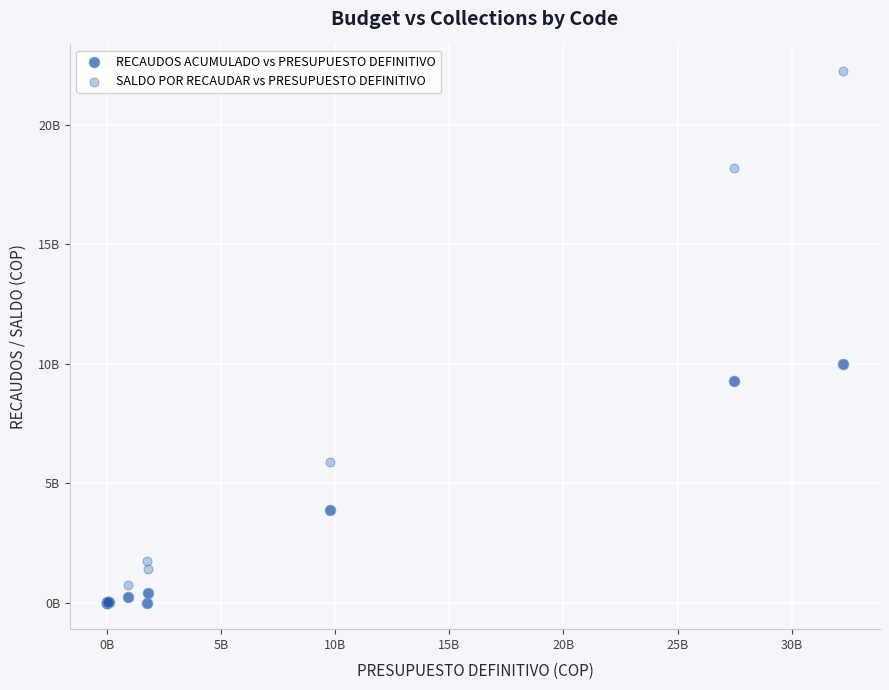

Which series has the largest Y range (max minus min)?

SALDO POR RECAUDAR vs PRESUPUESTO DEFINITIVO